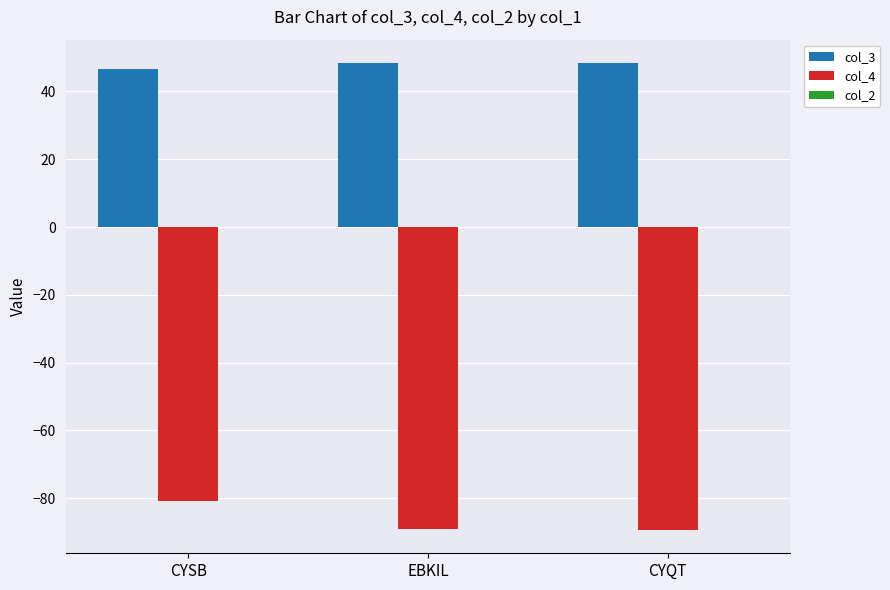

The value of col_3 at EBKIL is 48.4. True or false?

True